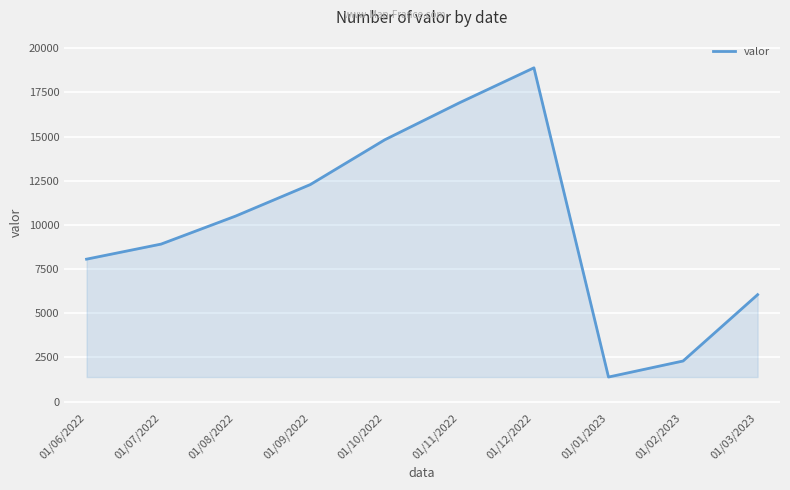

What is the change in value from 01/09/2022 to 01/10/2022?

+2538